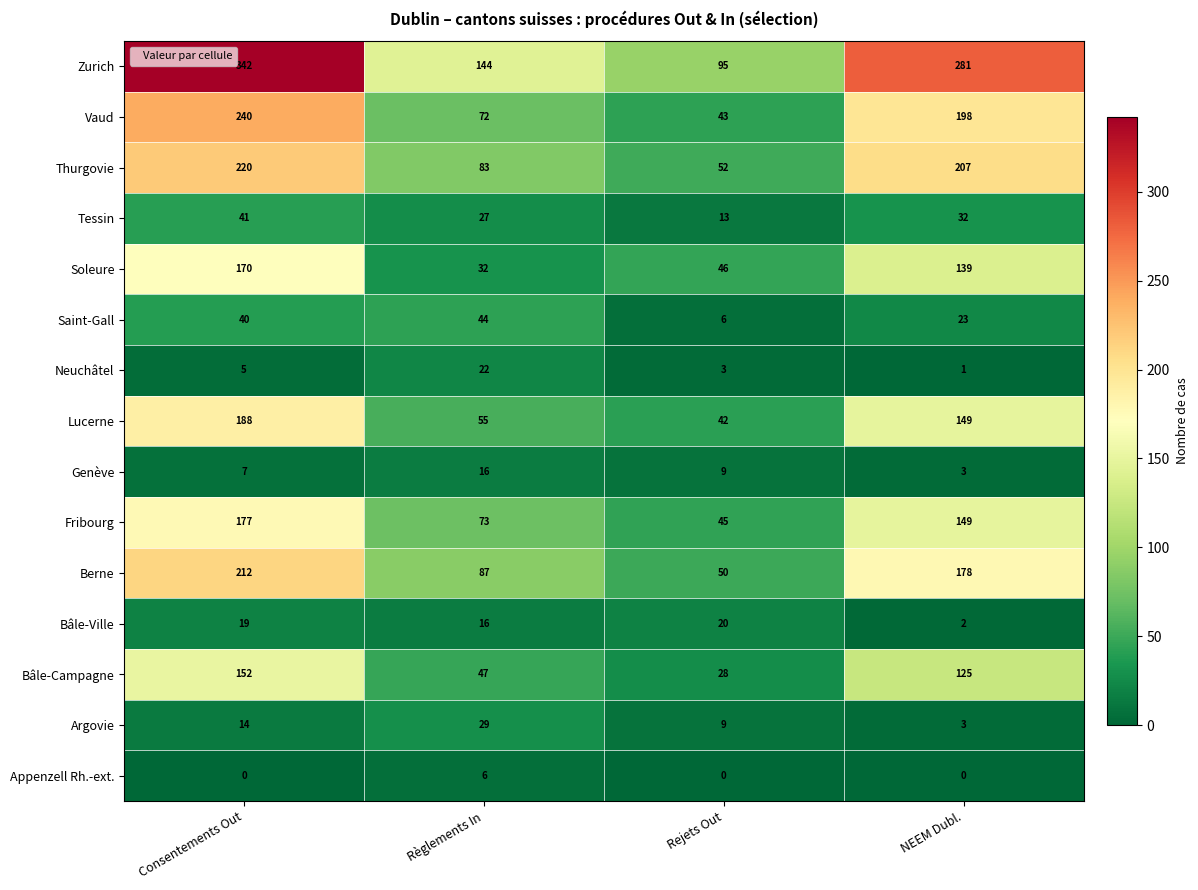

At which label does Thurgovie reach its peak?

Consentements Out